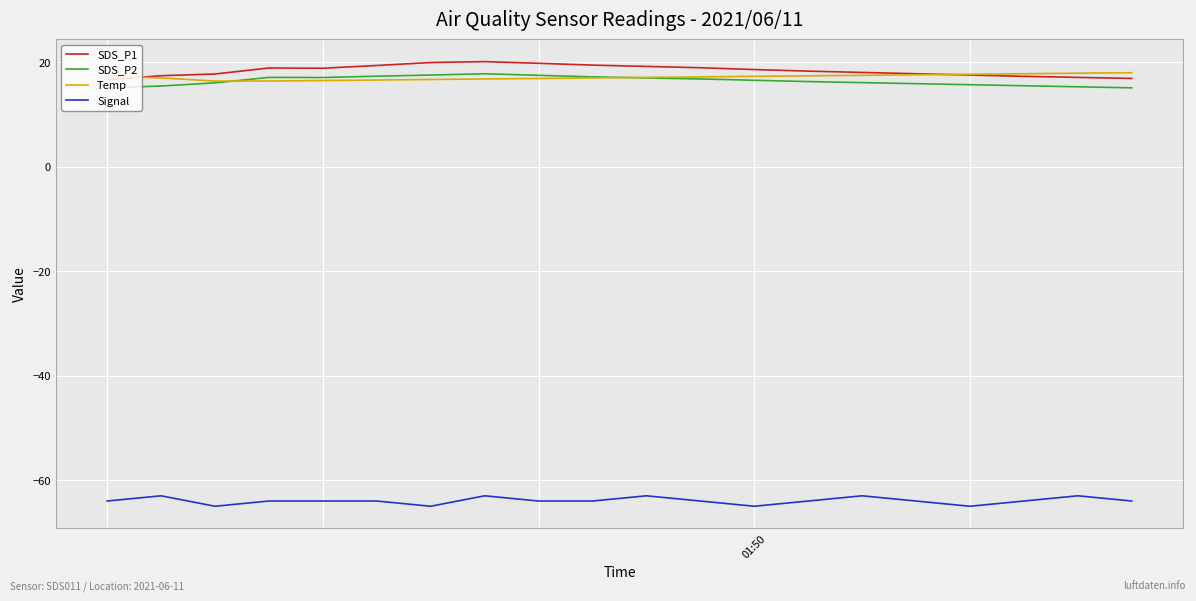

What is the difference between the second highest and minimum values in the Temp series?

1.5